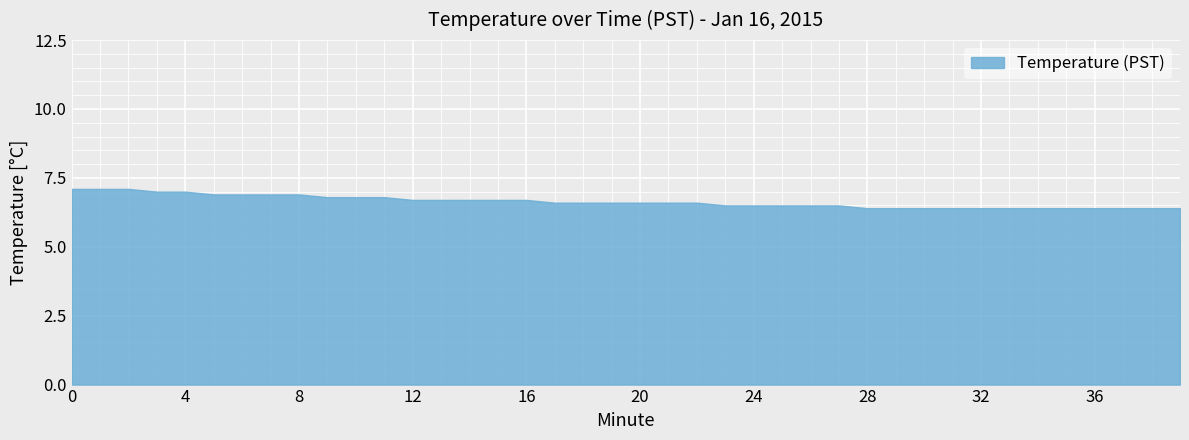

What is the minimum value shown in the chart?

6.4